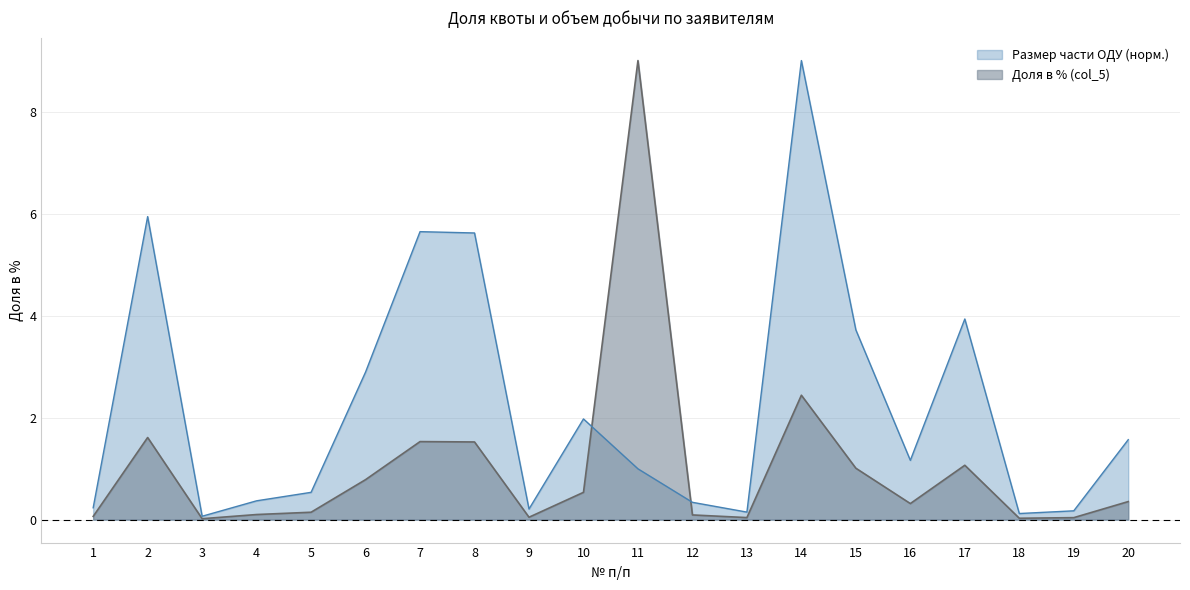

The value of Размер части ОДУ (норм.) at 9 is 0.2. True or false?

True